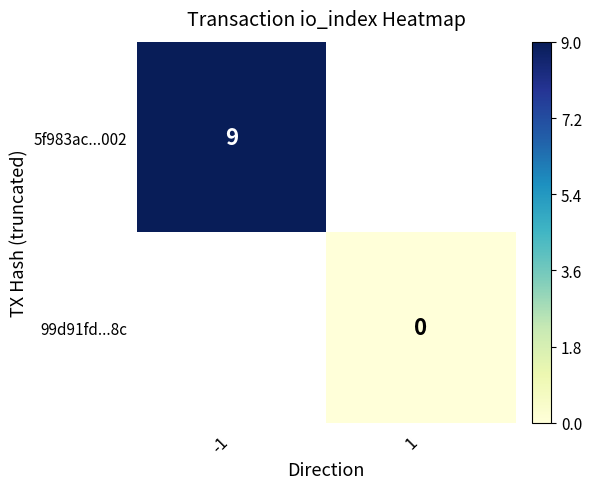

At how many categories does at least one series exceed 4?

1